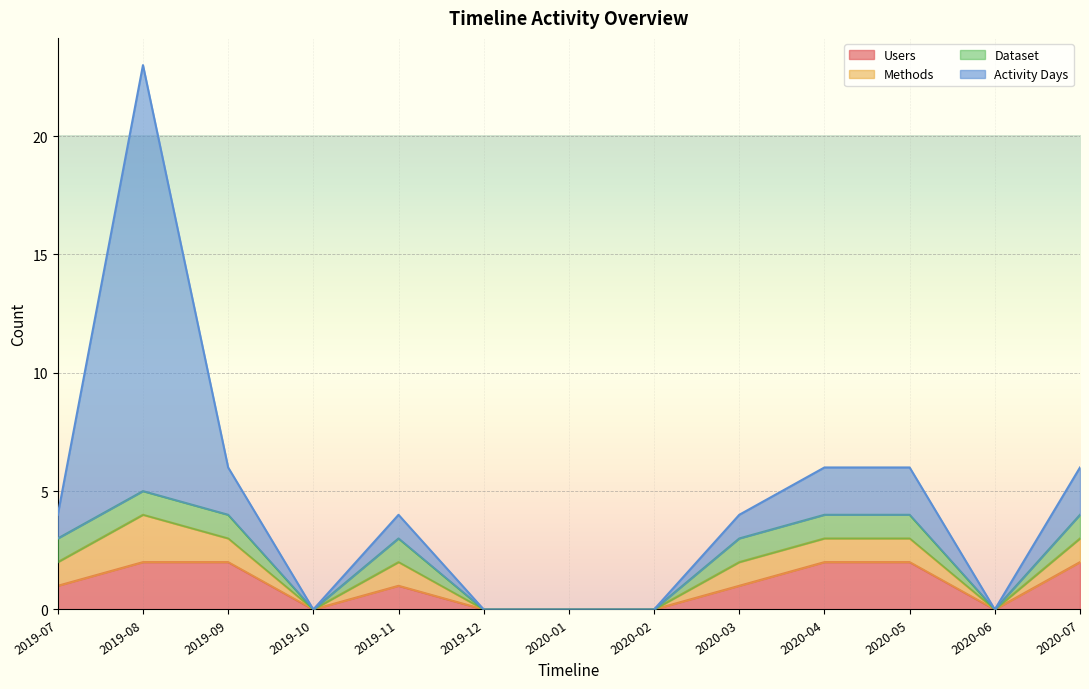

True or false: Methods and Dataset cross at least once.

False